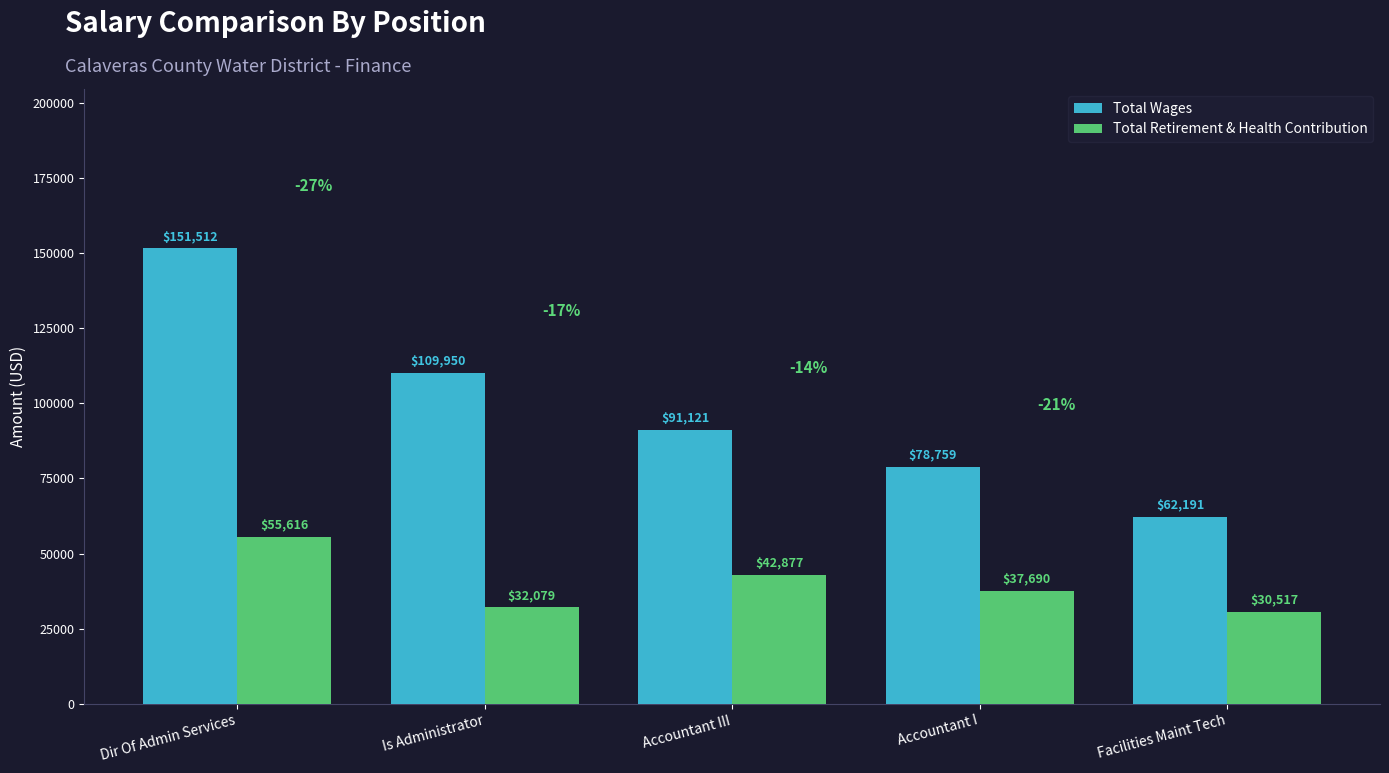

What is the sum of all Total Retirement & Health Contribution values?

198779